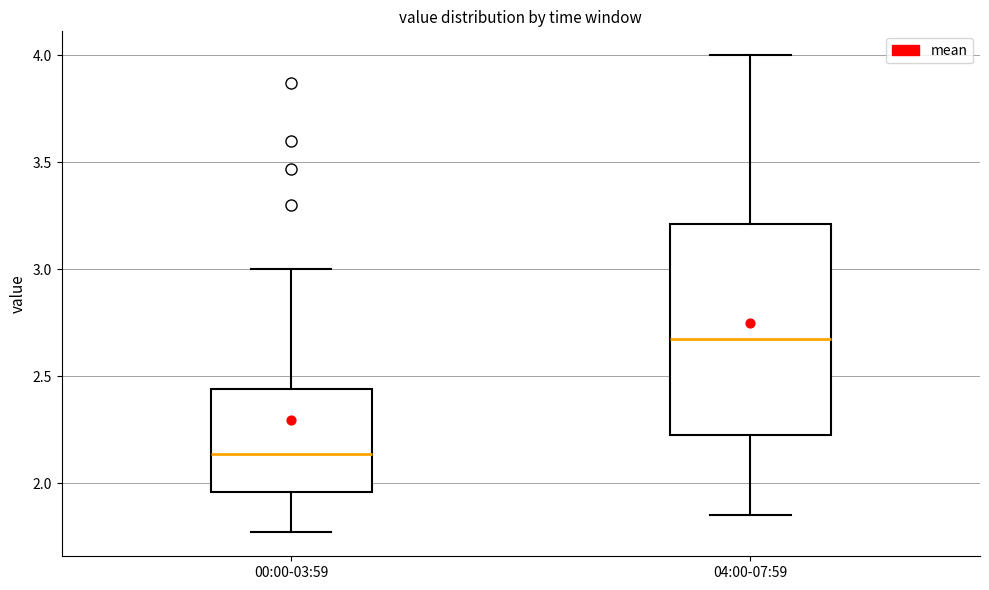

Reading left to right, read every box against the y-axis: the position of its median line, the range the box covers, and the ends of its whiskers. The values are not printed on the chart, so give them approximately, as read against the axis.

00:00-03:59: median 2.15, box 1.95 to 2.45, whiskers 1.75 to 3.00
04:00-07:59: median 2.70, box 2.25 to 3.20, whiskers 1.85 to 4.00